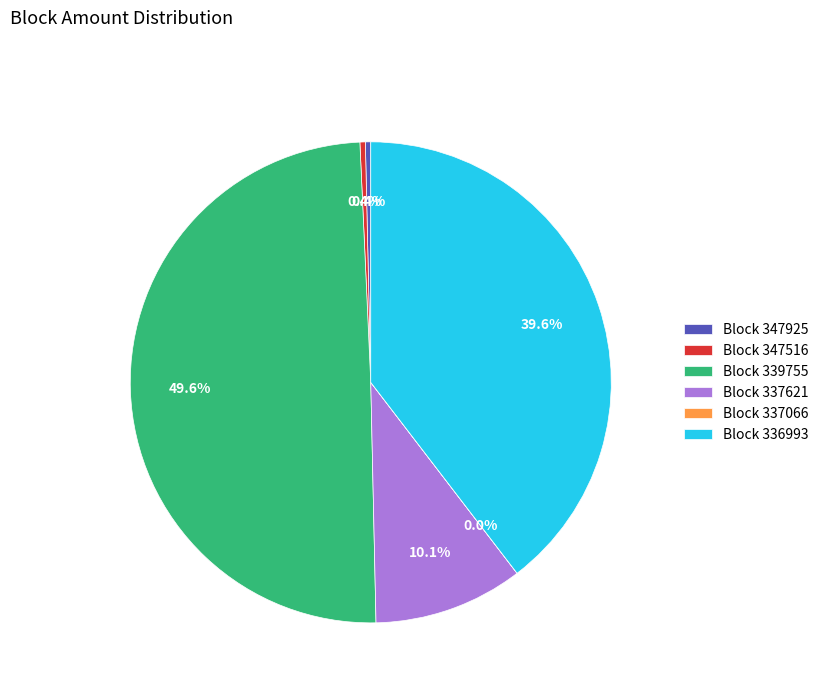

Is Block 347925 the majority of the pie?

No